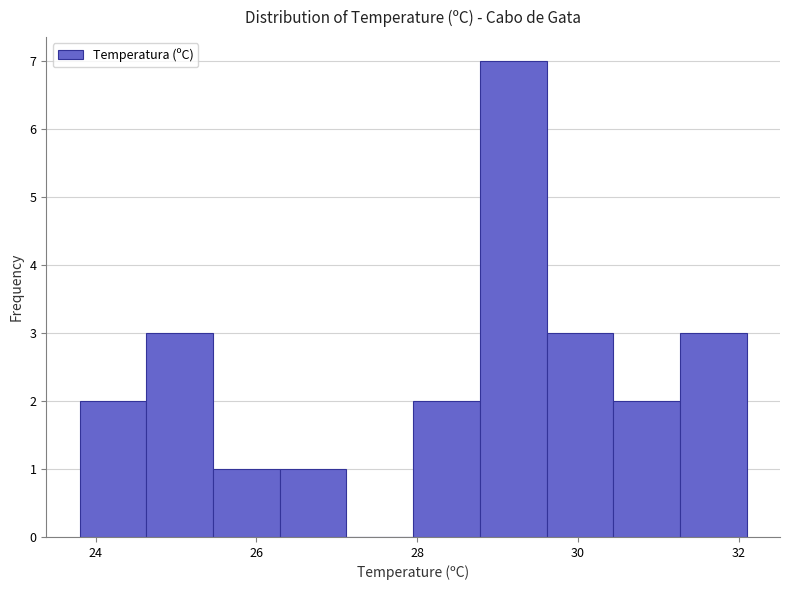

Which range on the x-axis has the tallest bar?

28.8 to 29.6